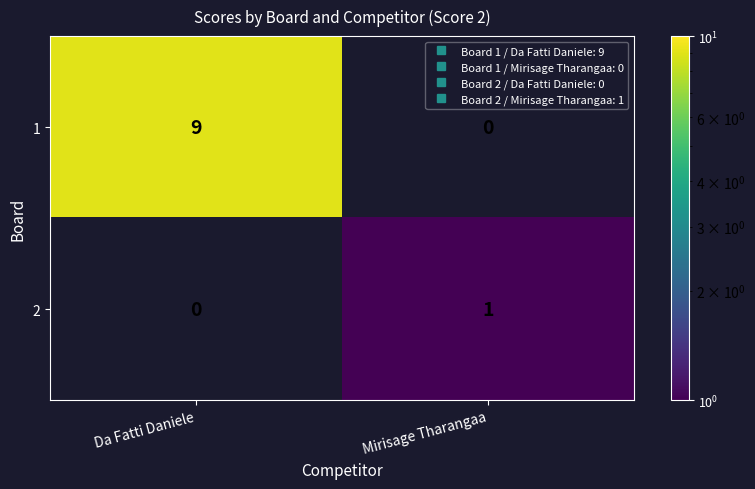

List the series in order of their overall mean, highest first.

1, 2